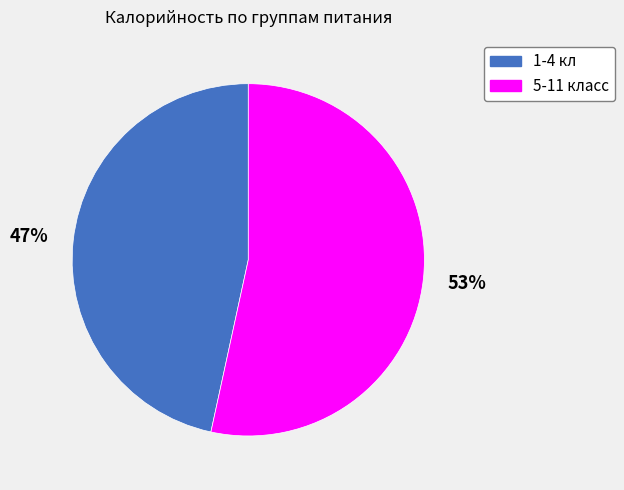

Which category accounts for the majority?

5-11 класс